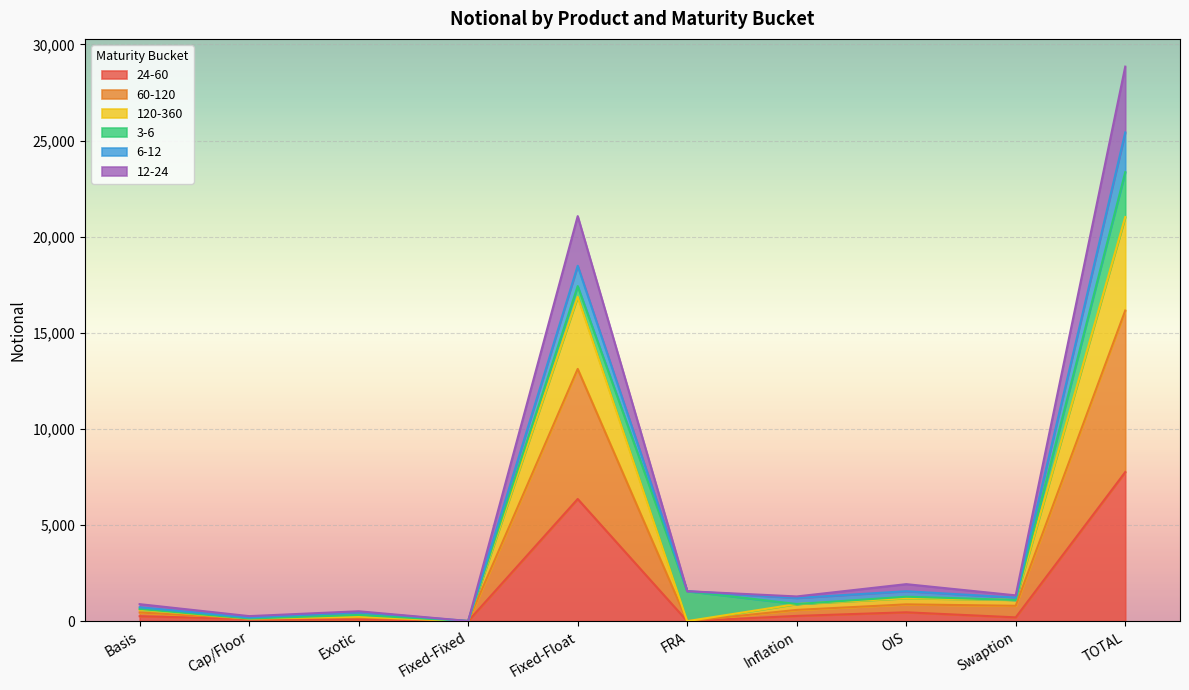

What is the label of the 4th point from the right?

Inflation